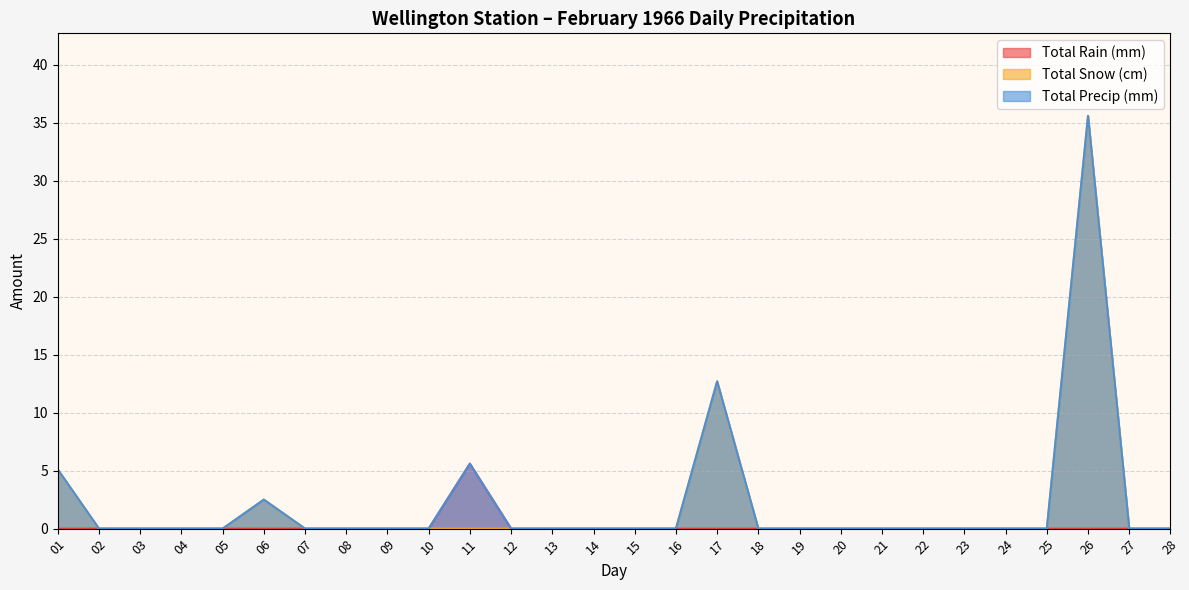

True or false: Total Snow (cm) has more than 1 points higher than both neighbors.

True